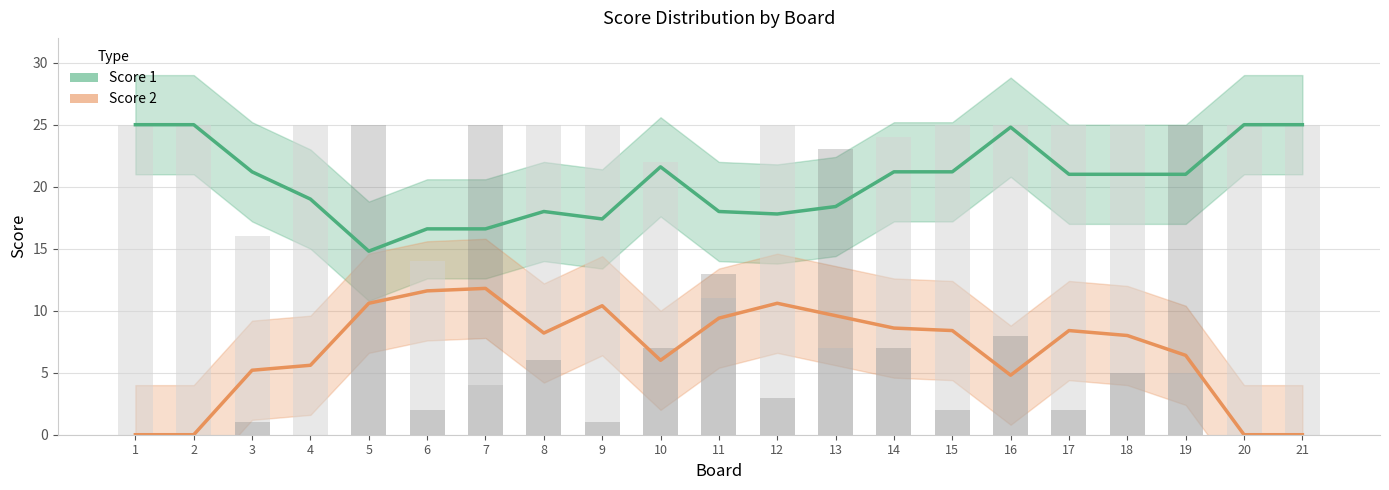

Reading right to left, transcribe all the data shown in this chart.

Score 1: 21=25.0	20=25.0	19=21.0	18=21.0	17=21.0	16=24.8	15=21.2	14=21.2	13=18.4	12=17.8	11=18.0	10=21.6	9=17.4	8=18.0	7=16.6	6=16.6	5=14.8	4=19.0	3=21.2	2=25.0	1=25.0
Score 2: 21=0.0	20=0.0	19=6.4	18=8.0	17=8.4	16=4.8	15=8.4	14=8.6	13=9.6	12=10.6	11=9.4	10=6.0	9=10.4	8=8.2	7=11.8	6=11.6	5=10.6	4=5.6	3=5.2	2=0.0	1=0.0